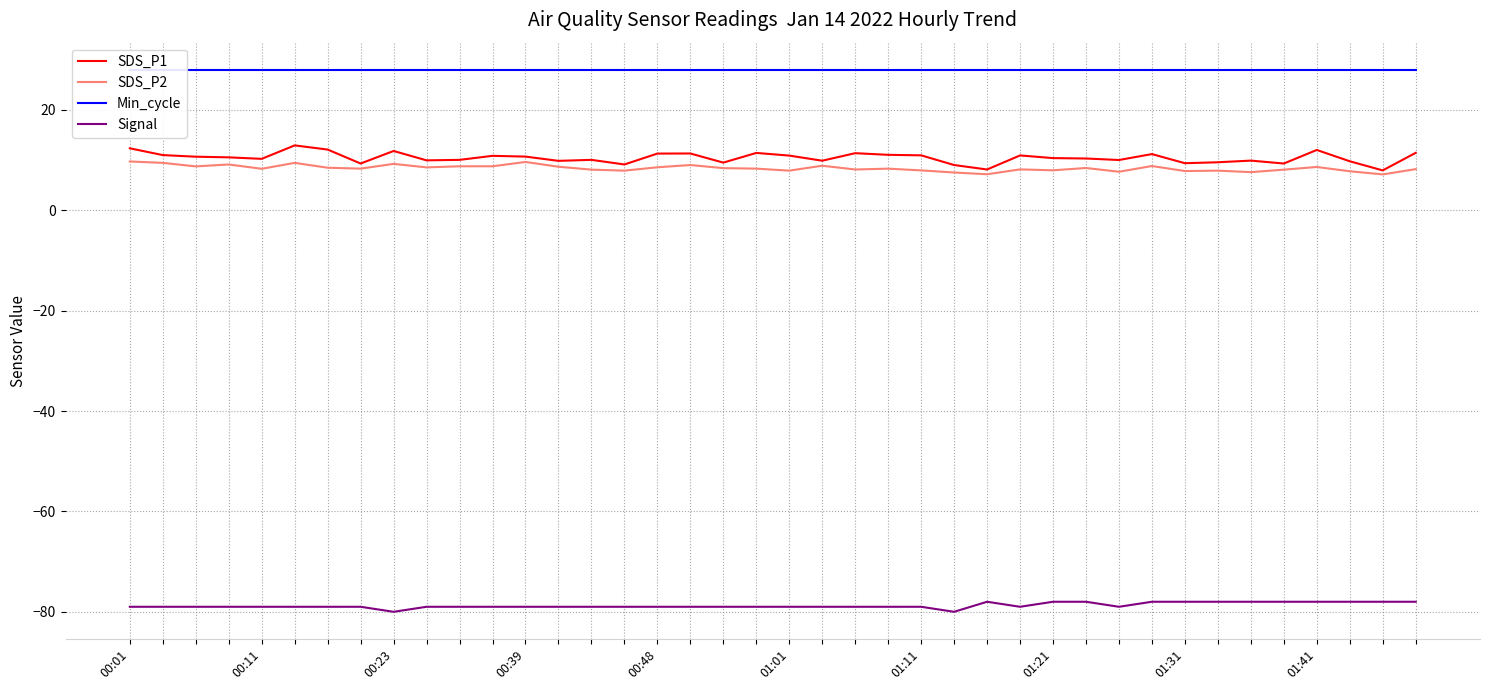

What position from the left is 10?

11